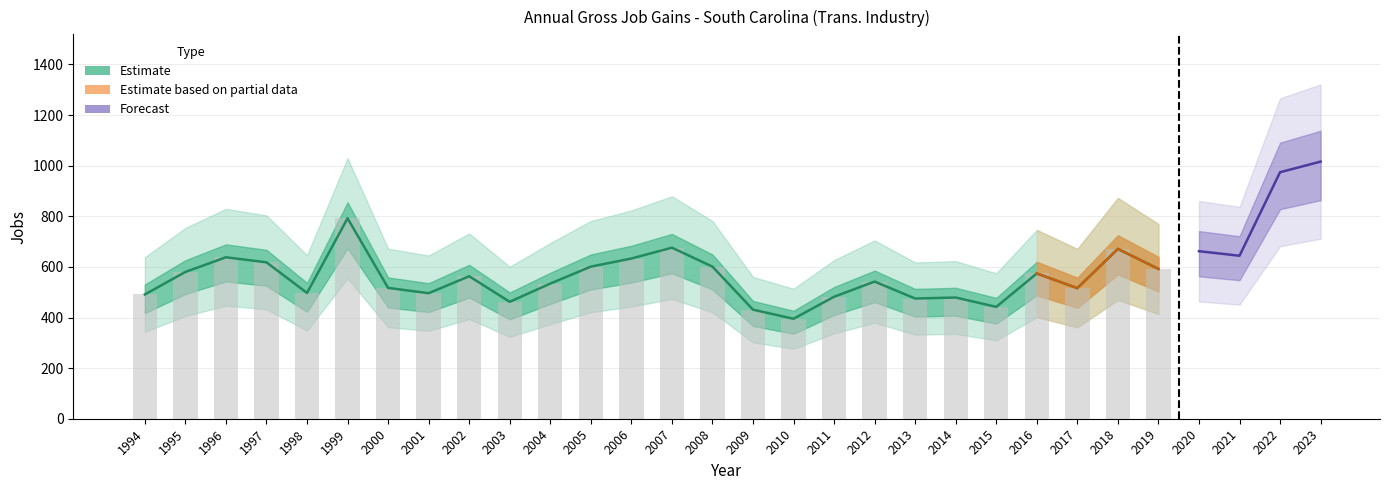

What is the difference between the Opening Establishments values at 2021 and 2016?

70